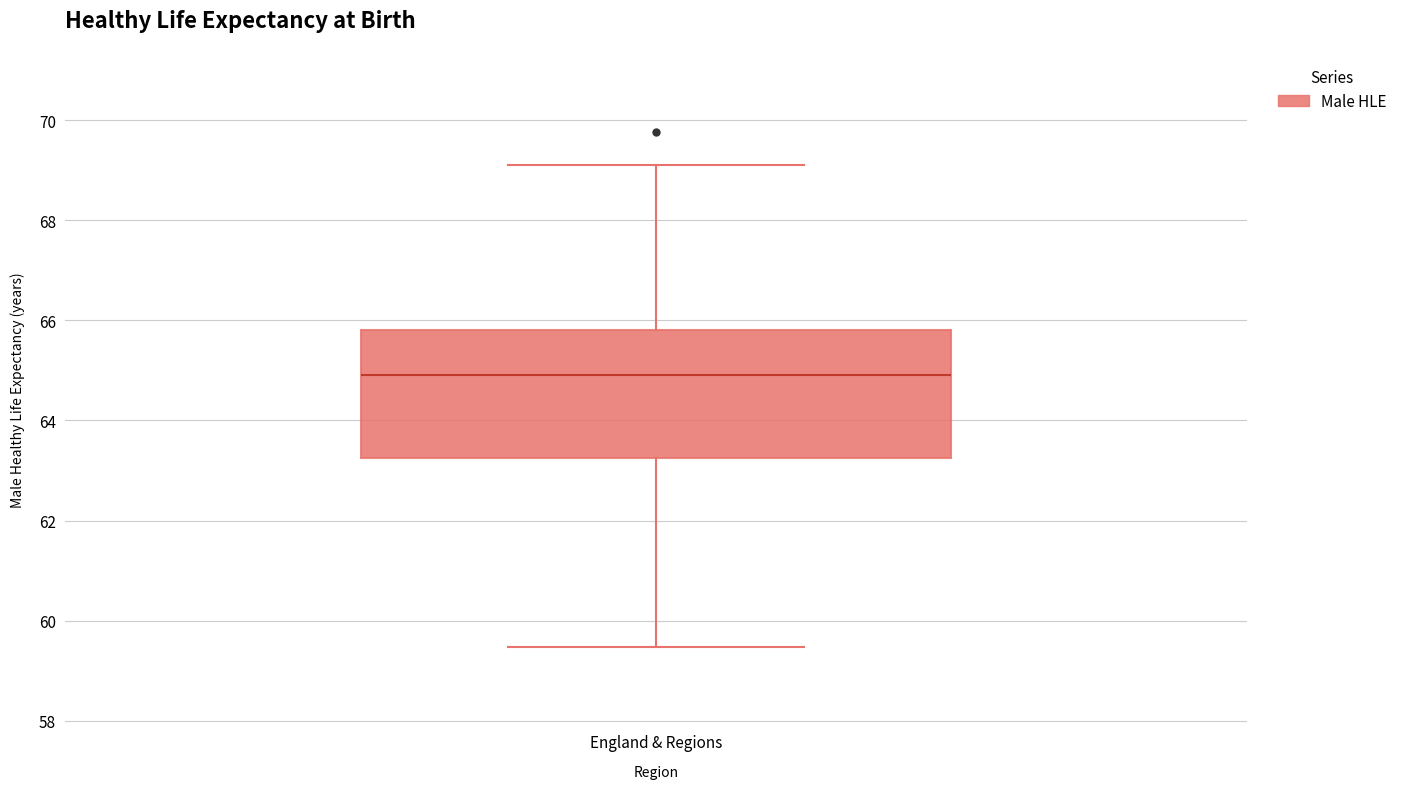

Transcribe this box plot: give where the median line is, the range the box spans, and where the two whiskers end, as read against the y-axis. The values are not printed on the chart, so give them approximately, as read against the axis.

median 65.0, box 63.2 to 65.8, whiskers 59.4 to 69.2